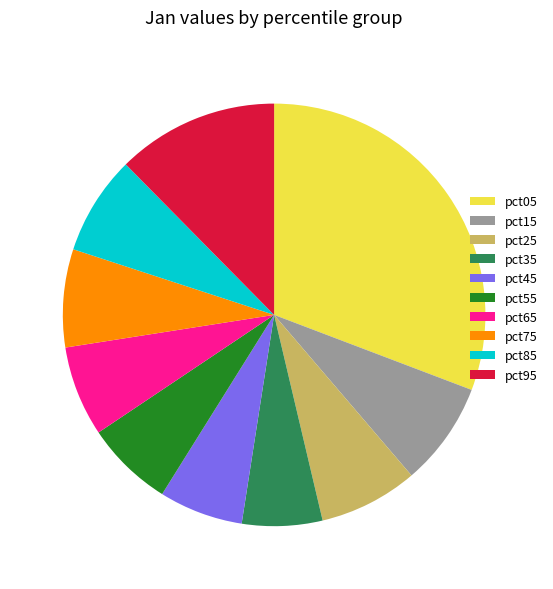

Combined, do pct05 and pct75 account for over 50%?

No